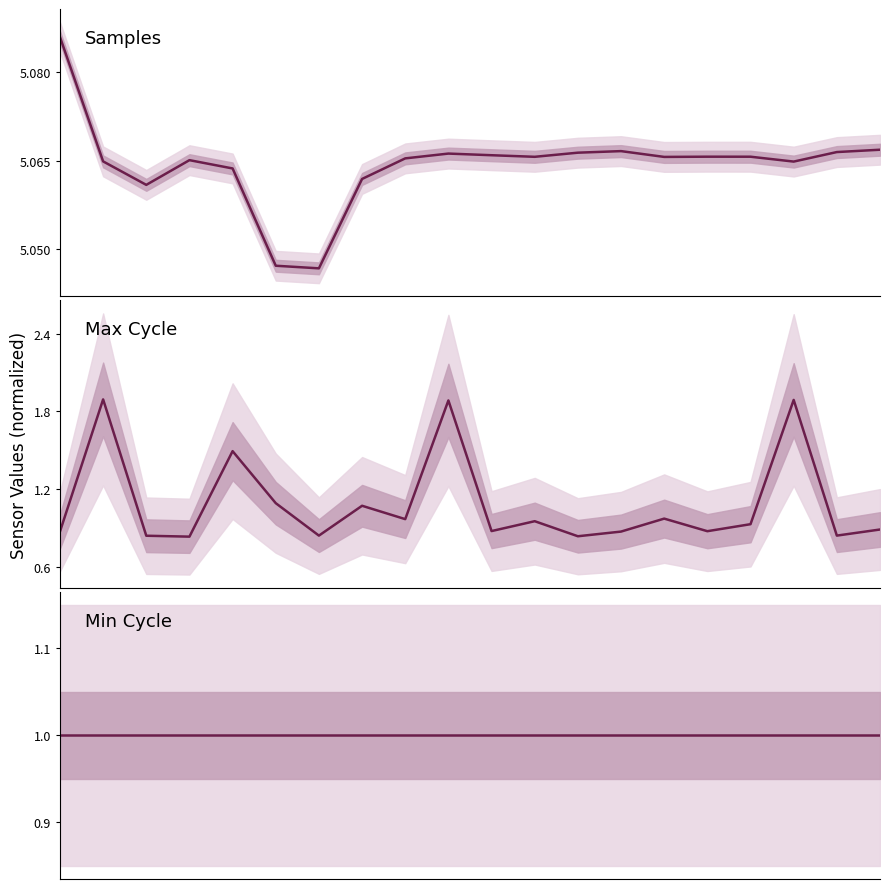

Where is Max_cycle nearest to the value 1?

14